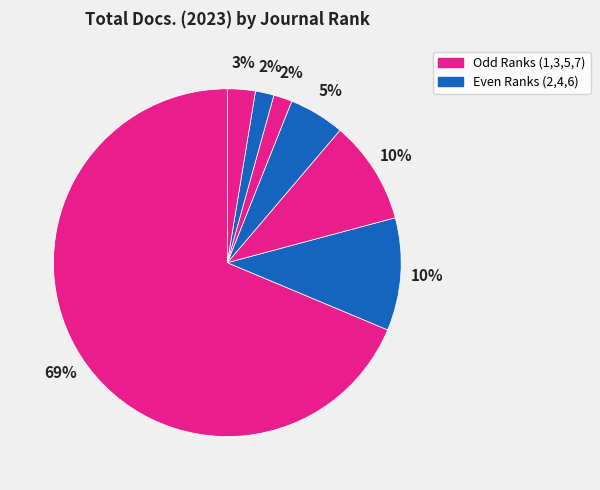

How many segments does this pie chart have?

7